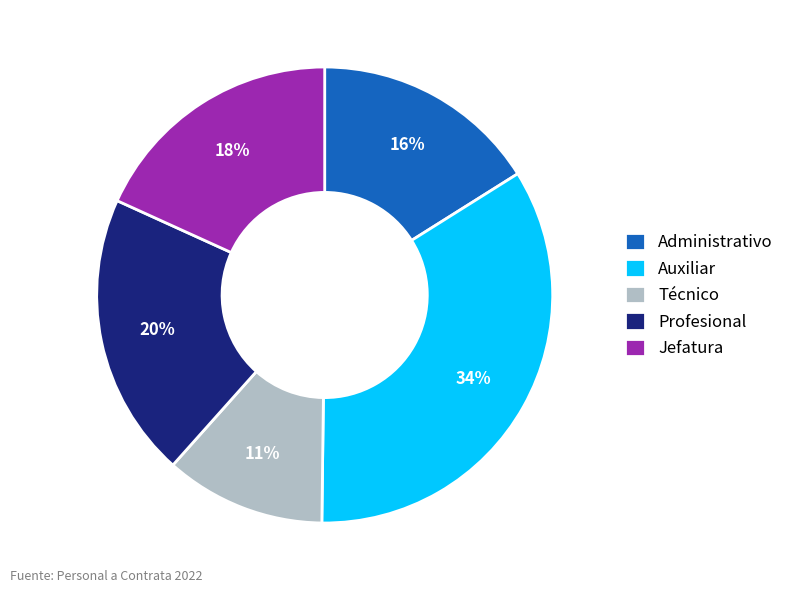

Approximately how many times larger is the value at Profesional compared to Técnico?

1.8